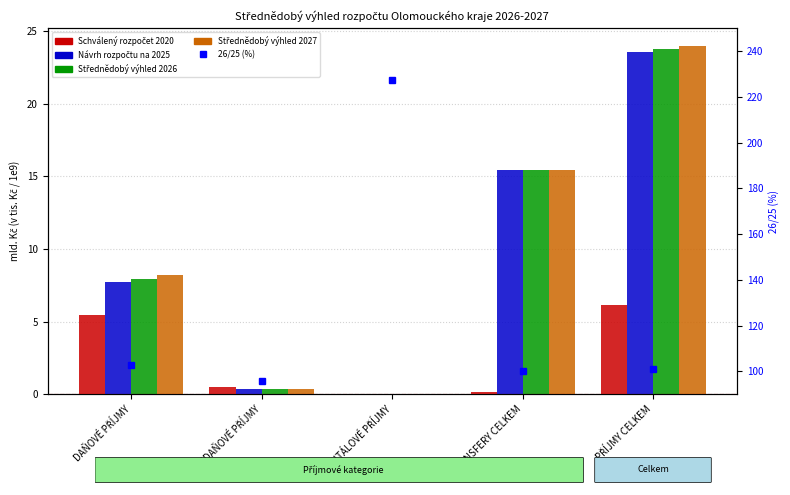

List the labels in order of Střednědobý výhled 2027 value, largest first.

PŘÍJMY CELKEM, TRANSFERY CELKEM, DAŇOVÉ PŘÍJMY, NEDAŇOVÉ PŘÍJMY, KAPITÁLOVÉ PŘÍJMY